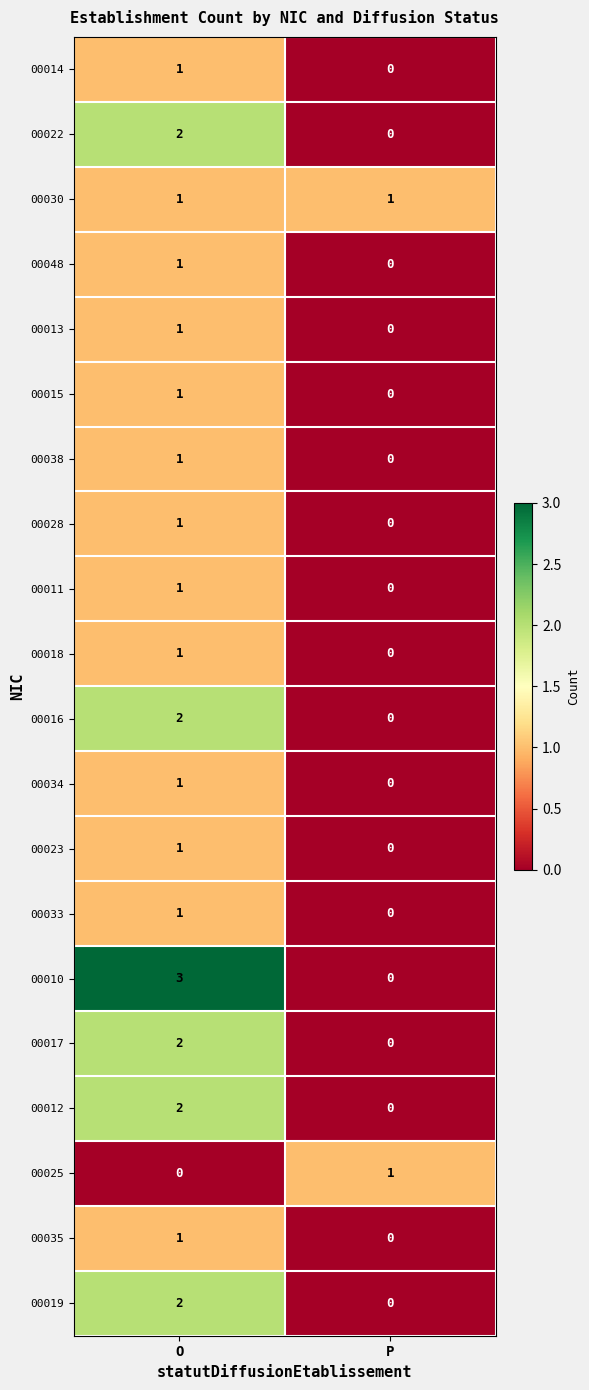

Rank the categories by 00033 value from lowest to highest.

P, O